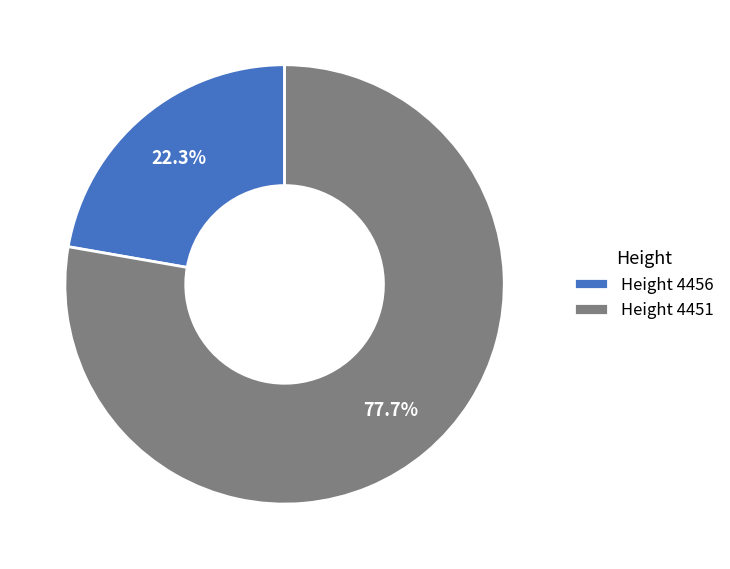

Which has a higher value, Height 4451 or Height 4456?

Height 4451